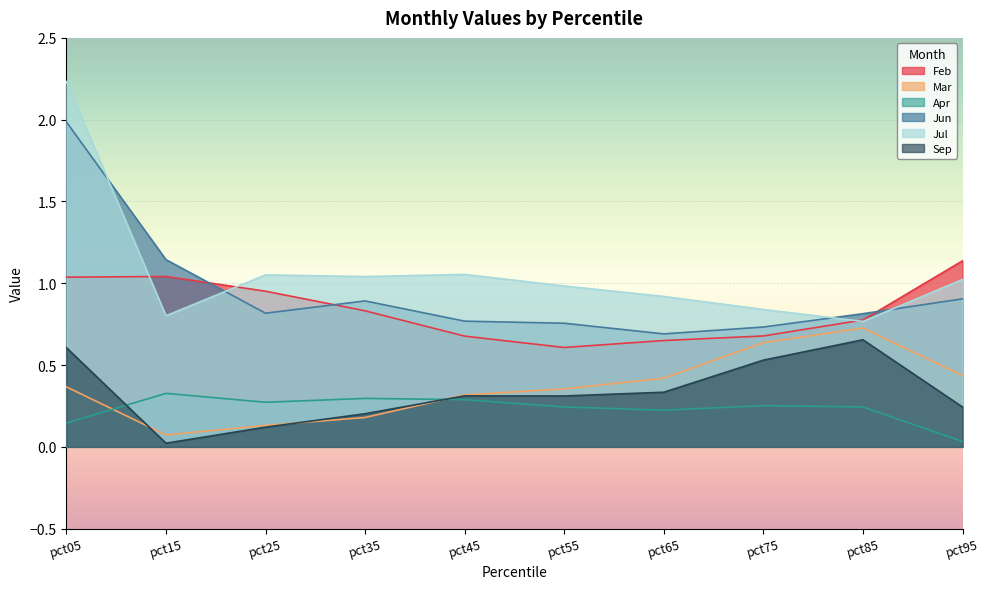

Rank the categories by Mar value from lowest to highest.

pct15, pct25, pct35, pct45, pct55, pct05, pct65, pct95, pct75, pct85